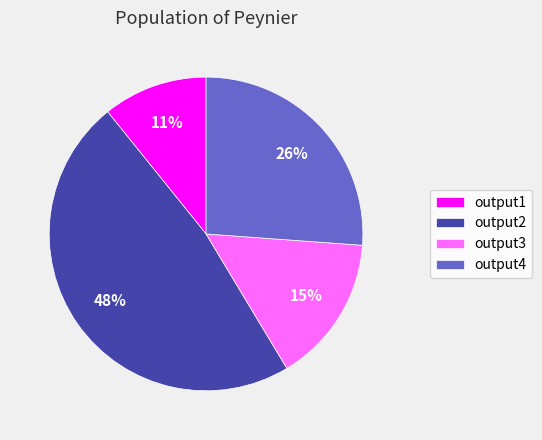

To the nearest percent, what percentage of the pie is output1?

11%